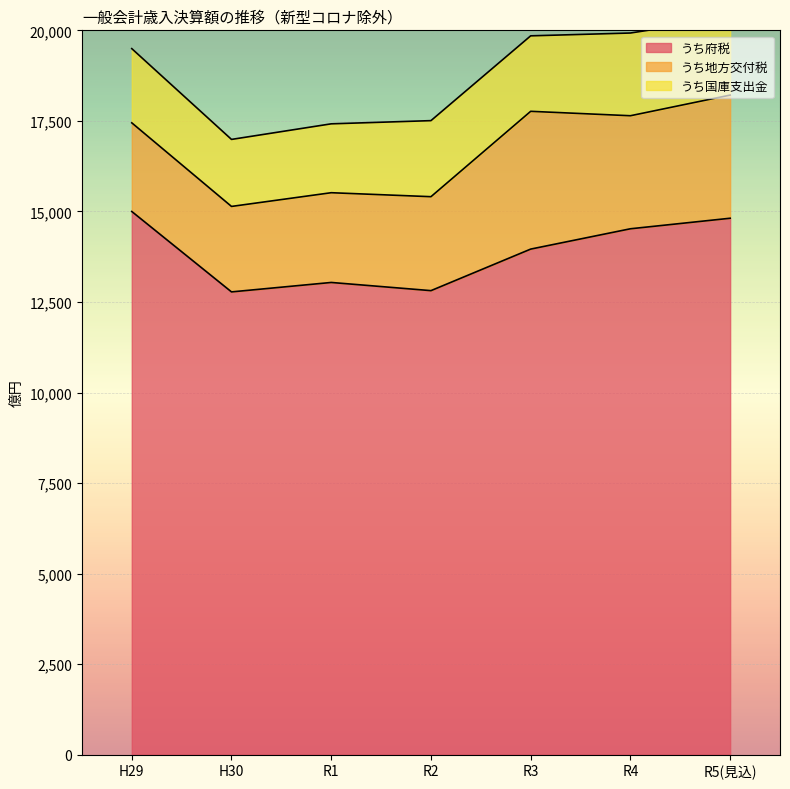

Between R2 and R4, which series saw the biggest shift?

うち府税